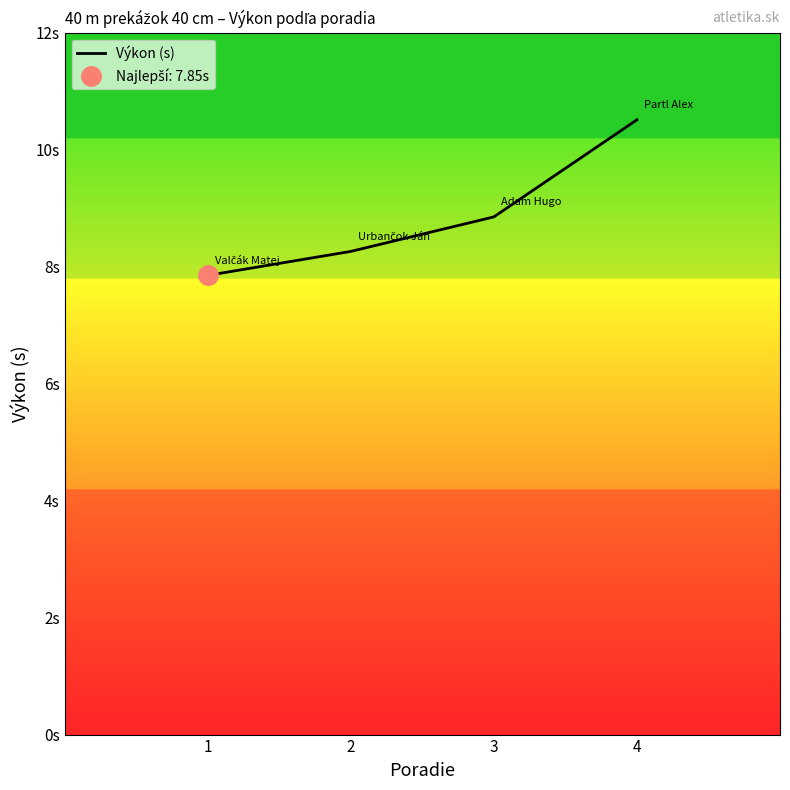

Approximately how many times larger is the value at 4 compared to 1?

1.3